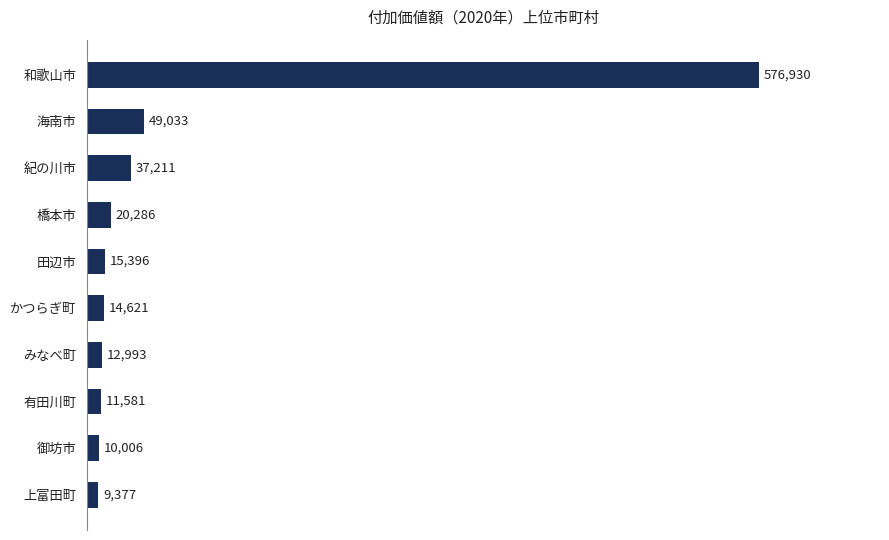

List the labels in order of value, smallest first.

上富田町, 御坊市, 有田川町, みなべ町, かつらぎ町, 田辺市, 橋本市, 紀の川市, 海南市, 和歌山市